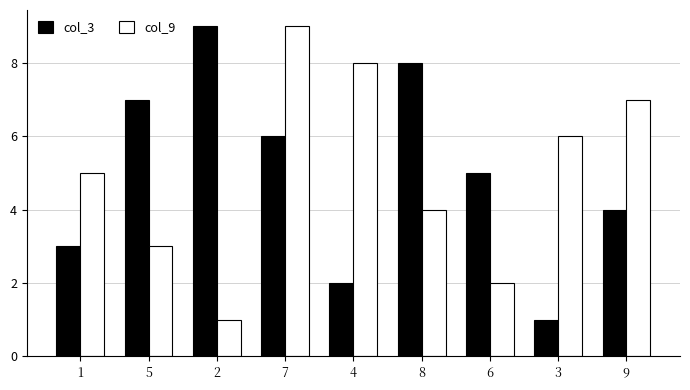

What is the maximum value for col_9?

9